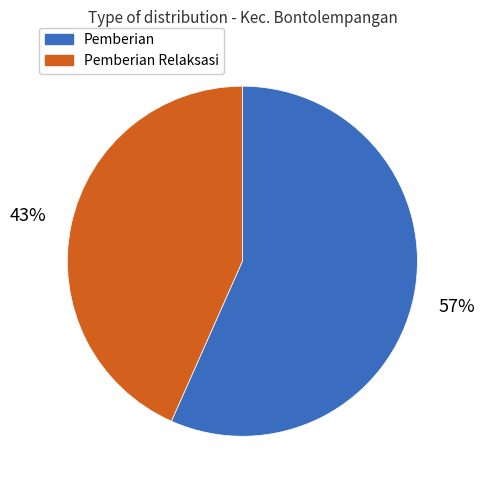

To the nearest percent, what percentage of the pie is Pemberian?

57%